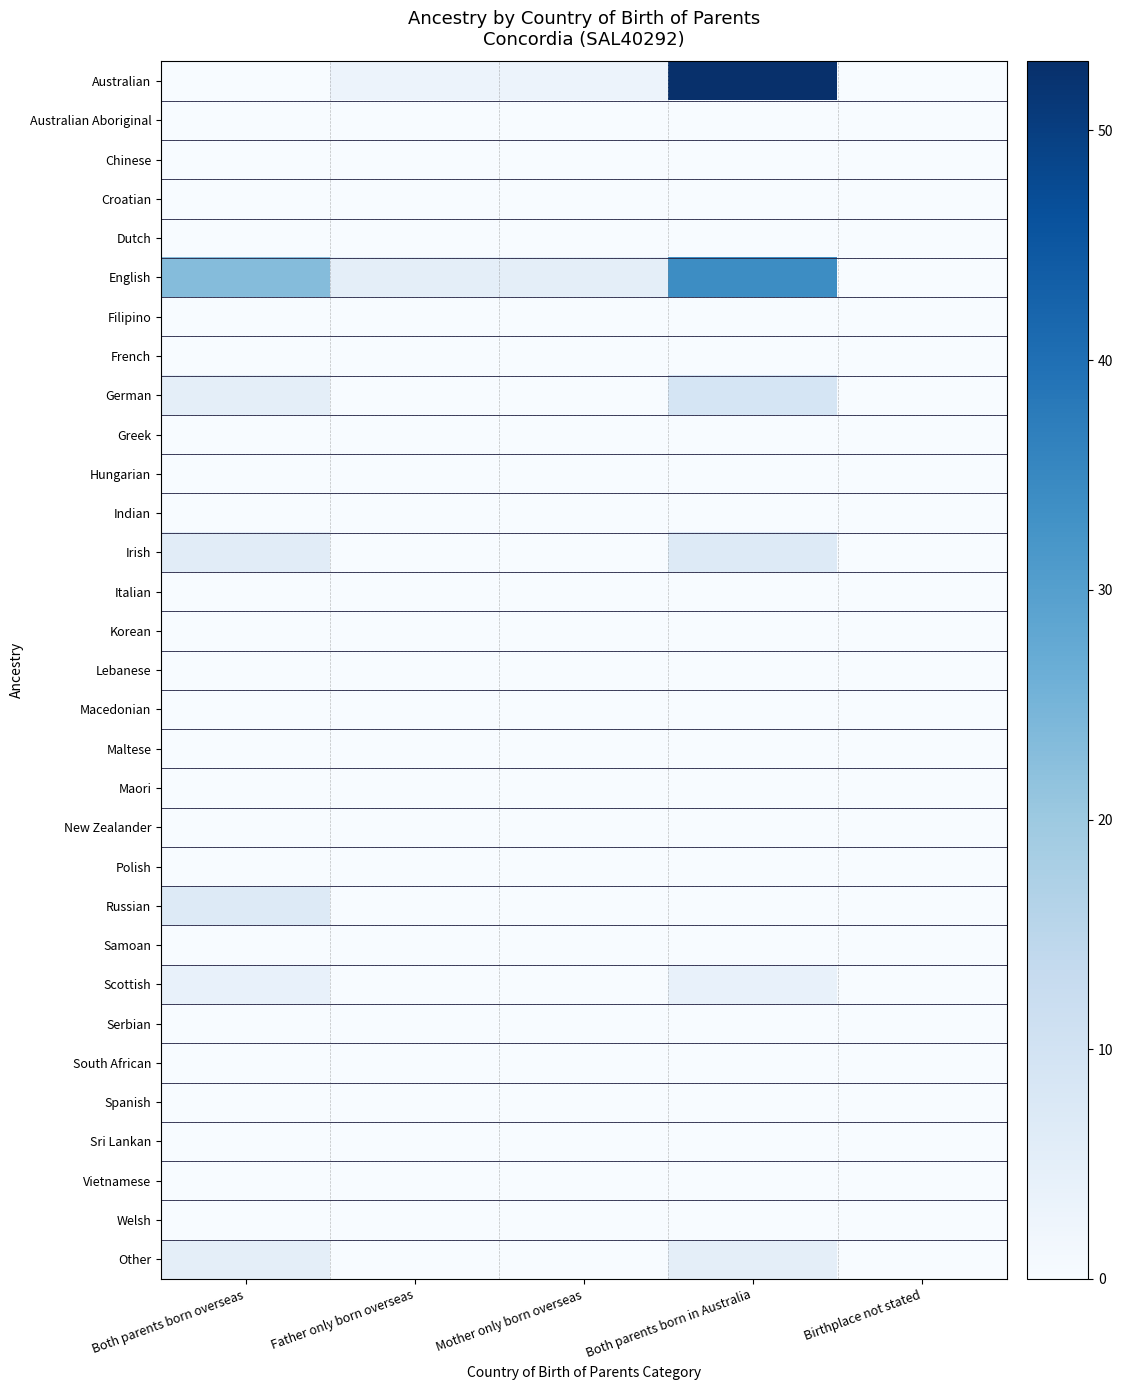

What is the total value across all series at Mother only born overseas?

8